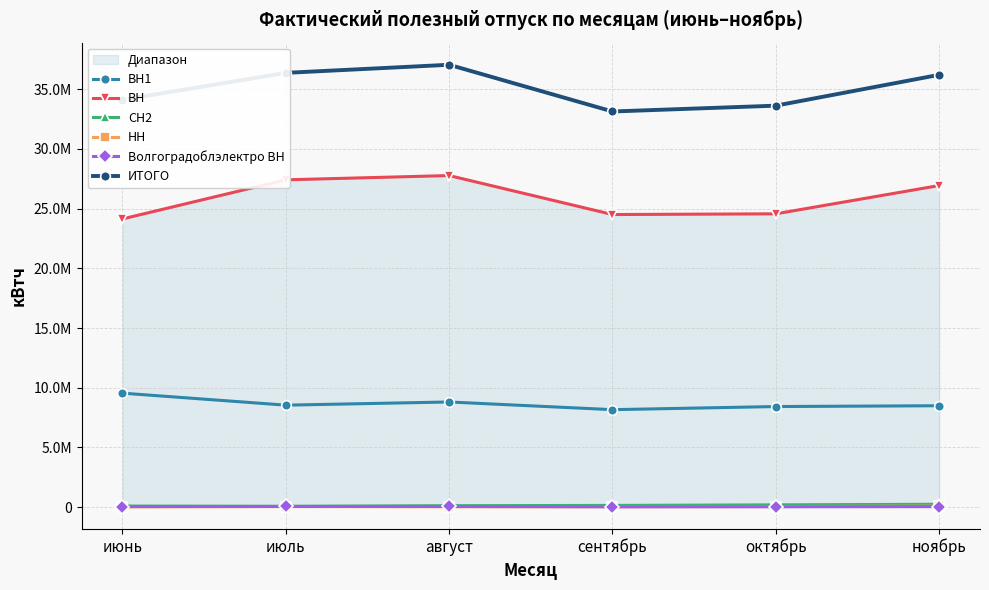

True or false: ВН and СН2 cross at least once.

False